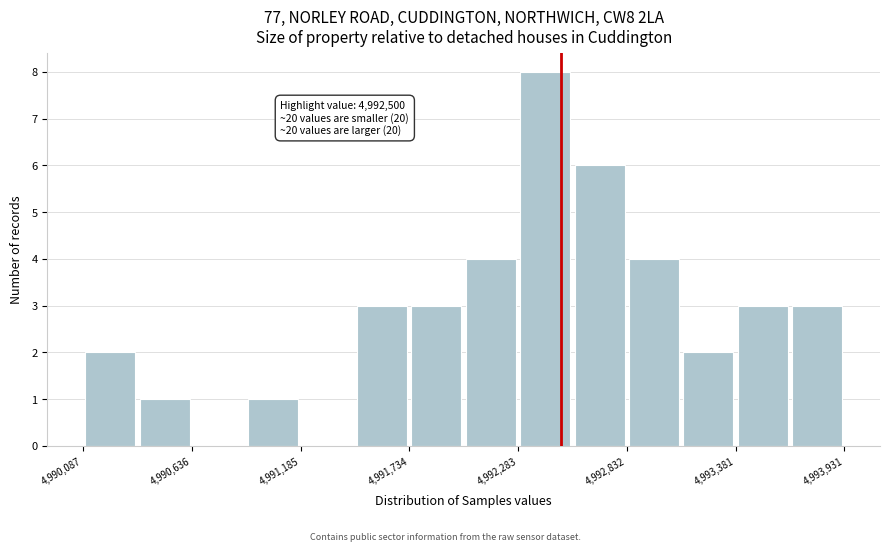

Read against the x-axis, roughly where is the centre of the tallest bar?

4992400